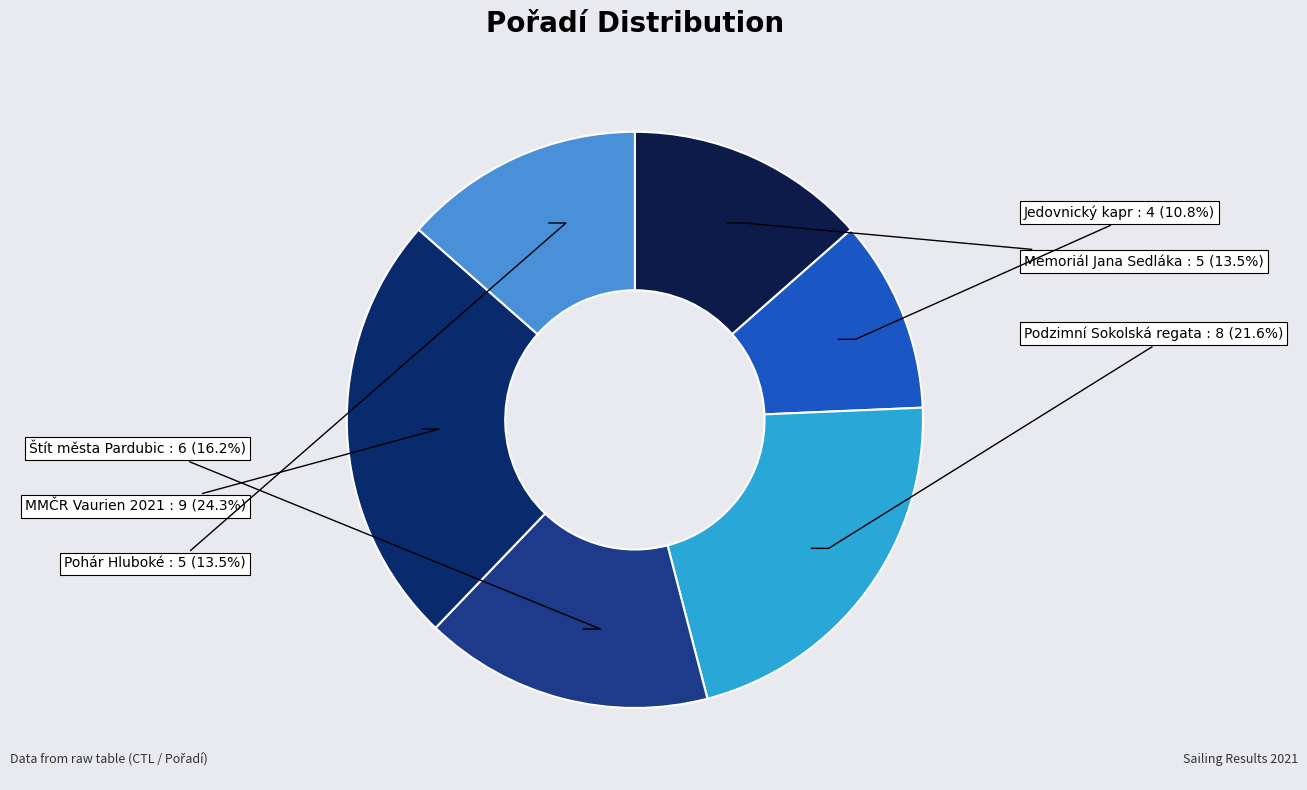

Combined, do Jedovnický kapr and Štít města Pardubic account for over 50%?

No